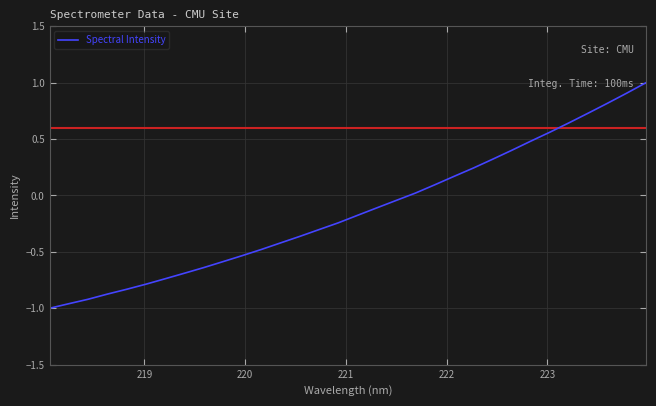

What is the greatest value displayed?

1.0